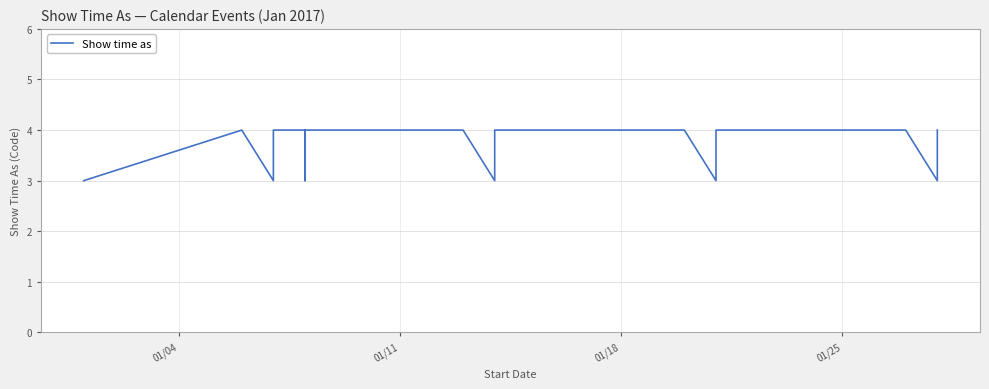

What is the maximum value shown in the chart?

4